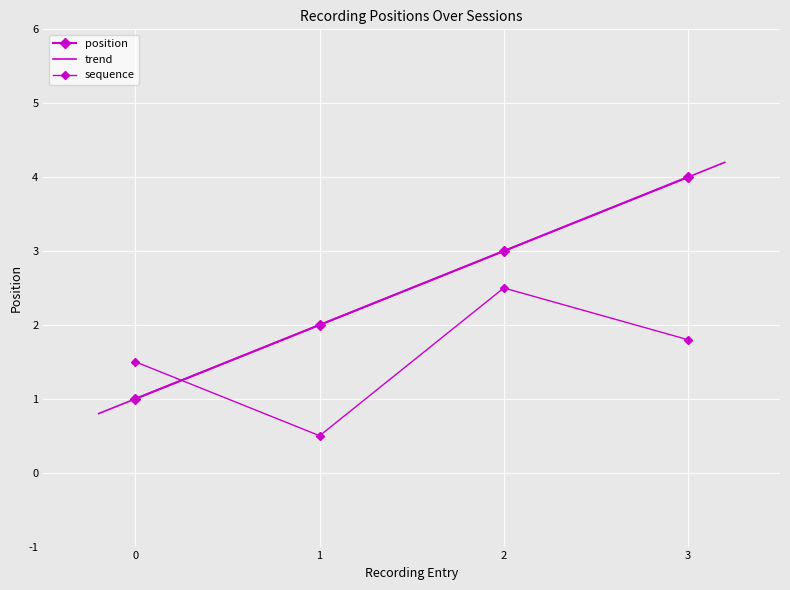

True or false: the data shows 1 at 1.

False